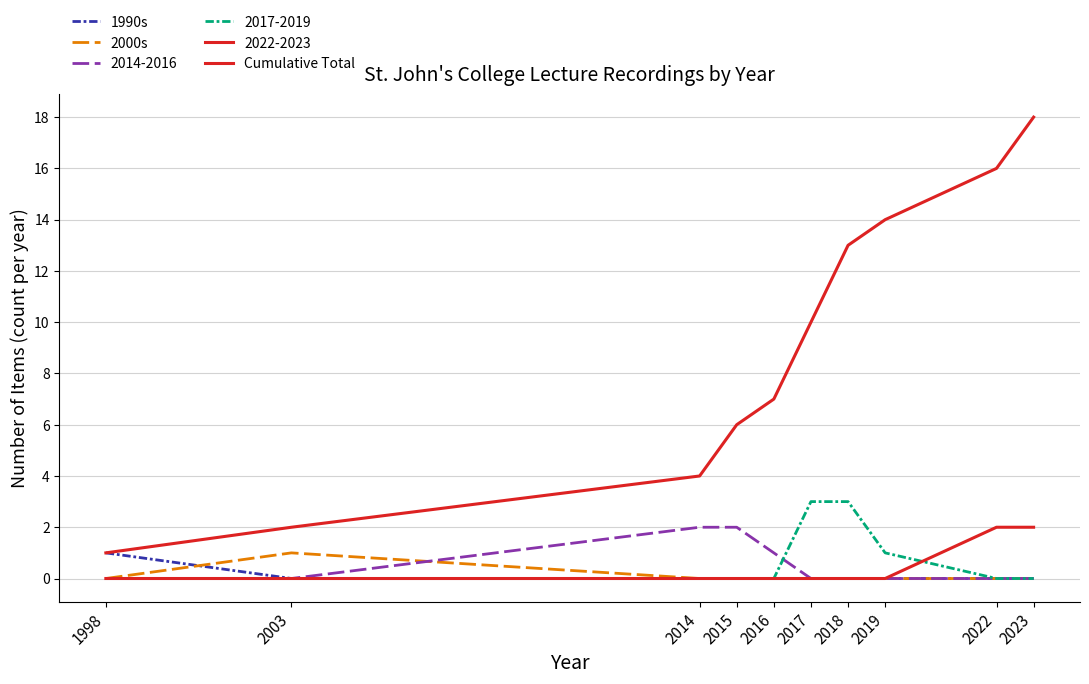

At which category does 2000s reach its first local peak?

2003